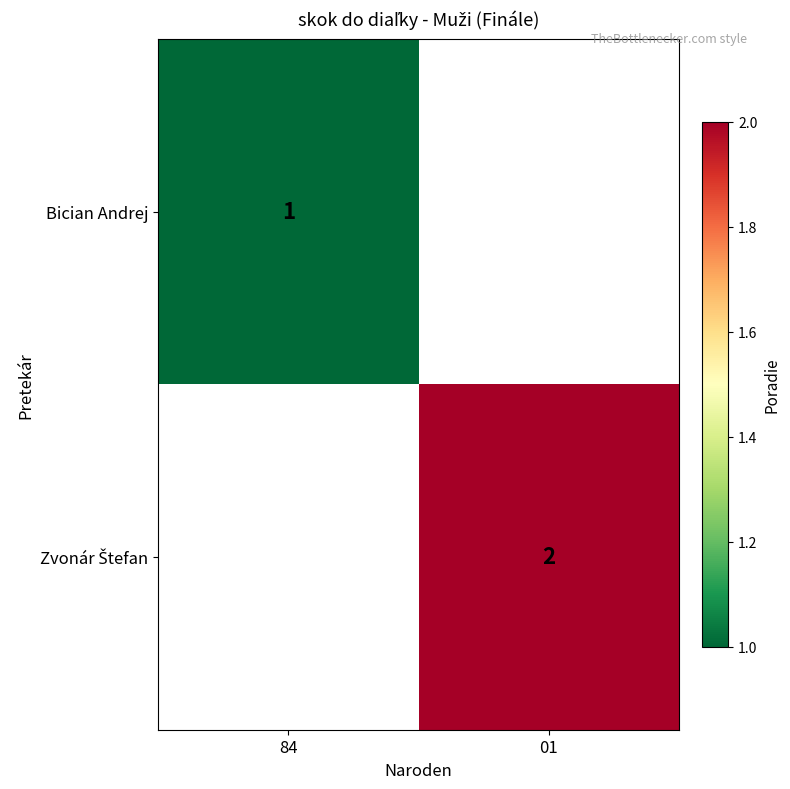

At which category does the chart reach its peak across all series?

01